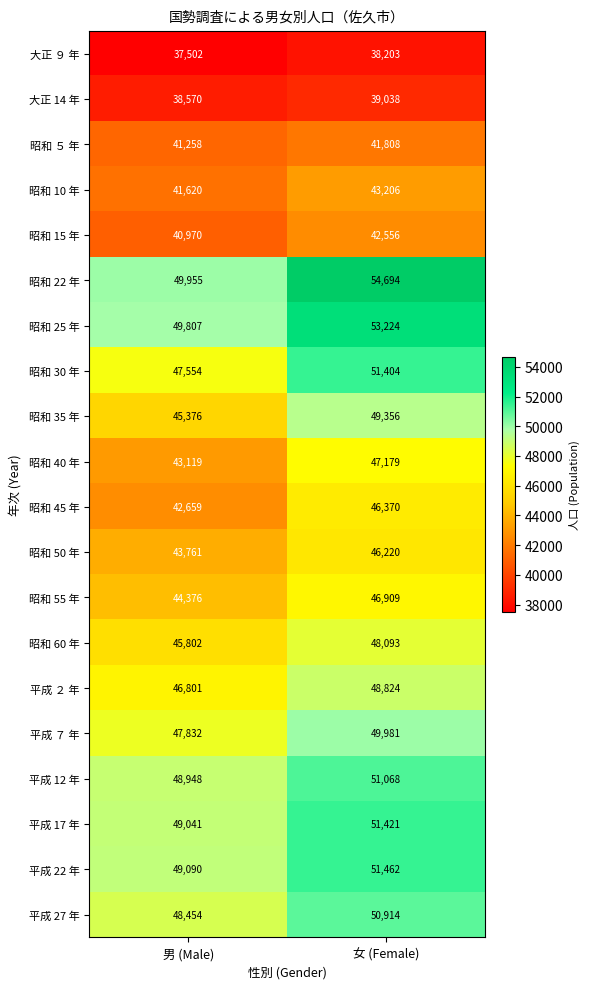

At which category is the sum across all series the highest?

女 (Female)